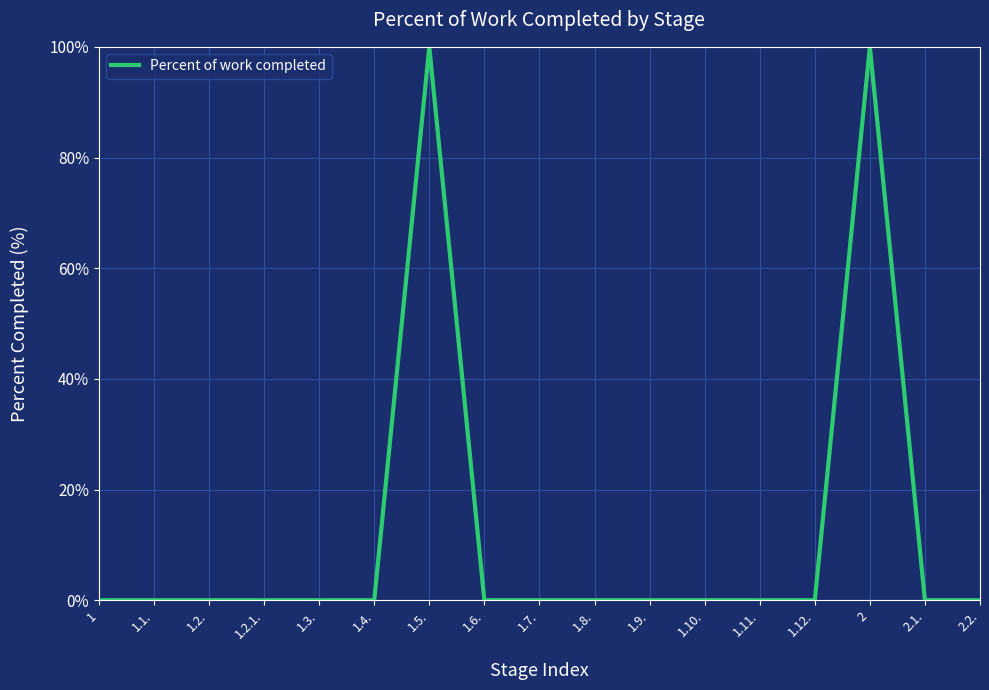

What is the difference between the maximum and minimum values?

100